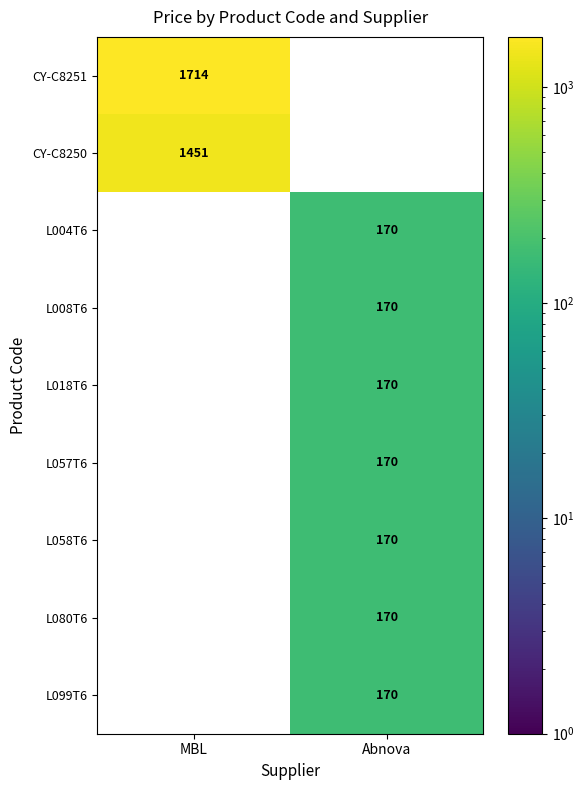

The L008T6 series shows 273 at Abnova. True or false?

False